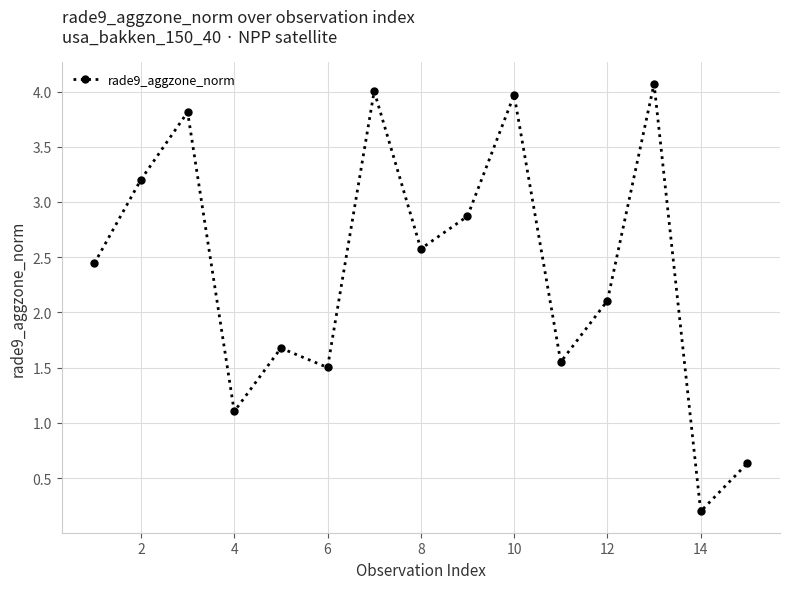

What is the minimum value shown in the chart?

0.2